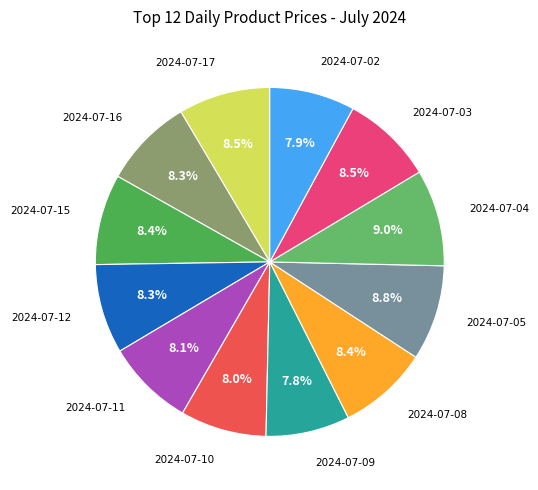

How many slices are in this pie chart?

12